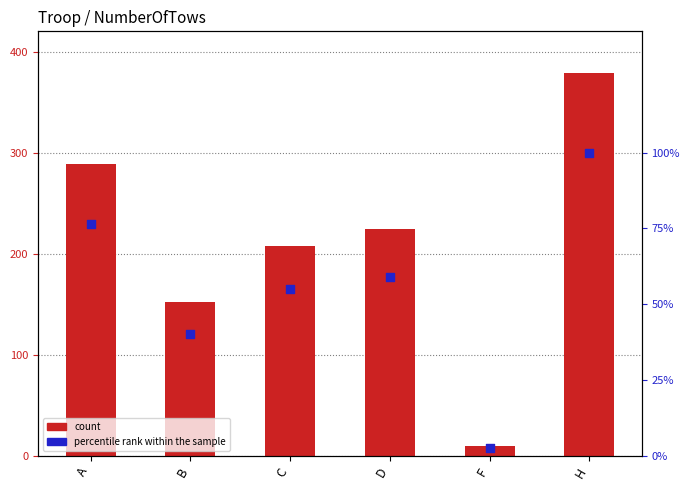

Is the value of percentile rank within the sample at C greater than the value of NumberOfTows at F?

Yes